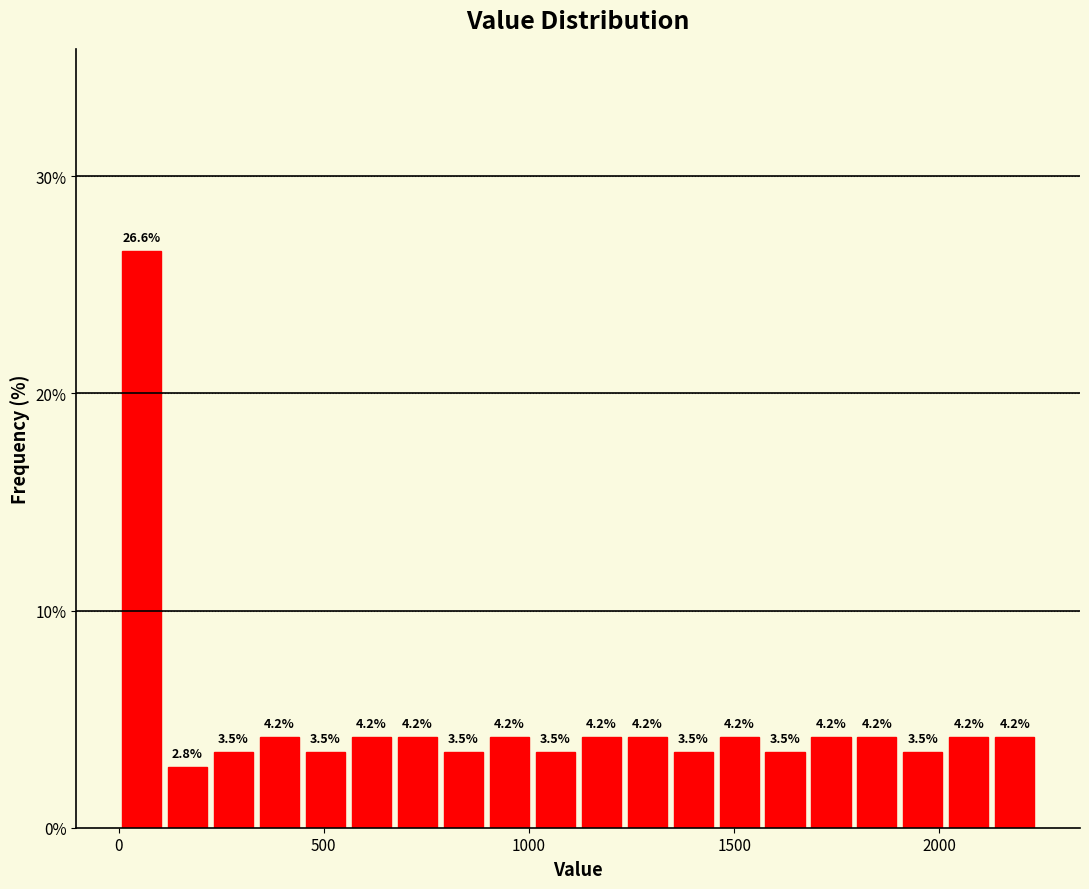

Read against the x-axis, roughly where is the centre of the tallest bar?

50